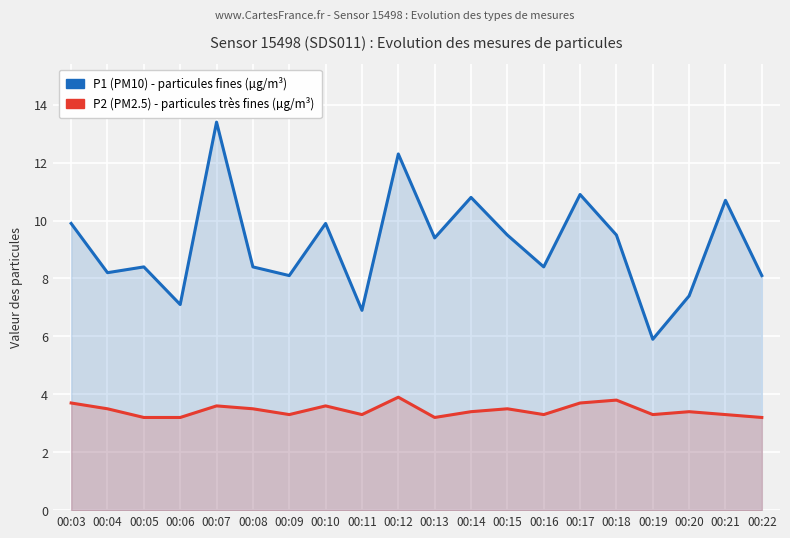

Which series changed the most between 00:03 and 00:06?

P1